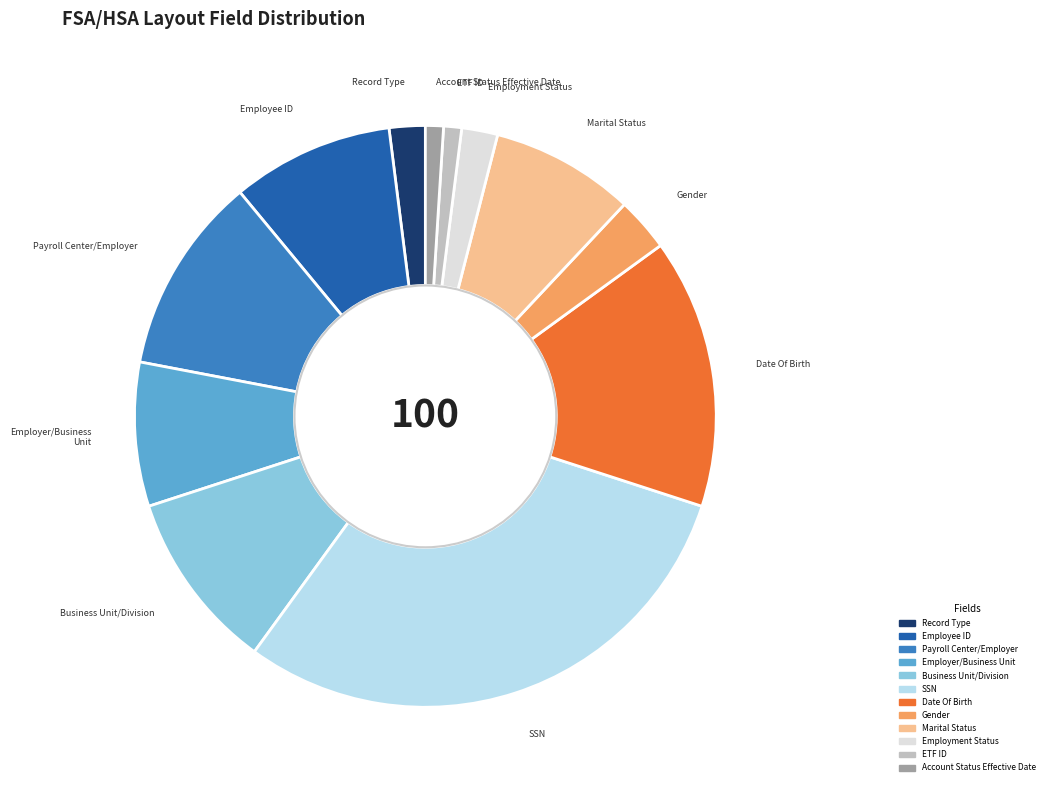

Combined, do Employer/Business Unit and Business Unit/Division account for over 50%?

No